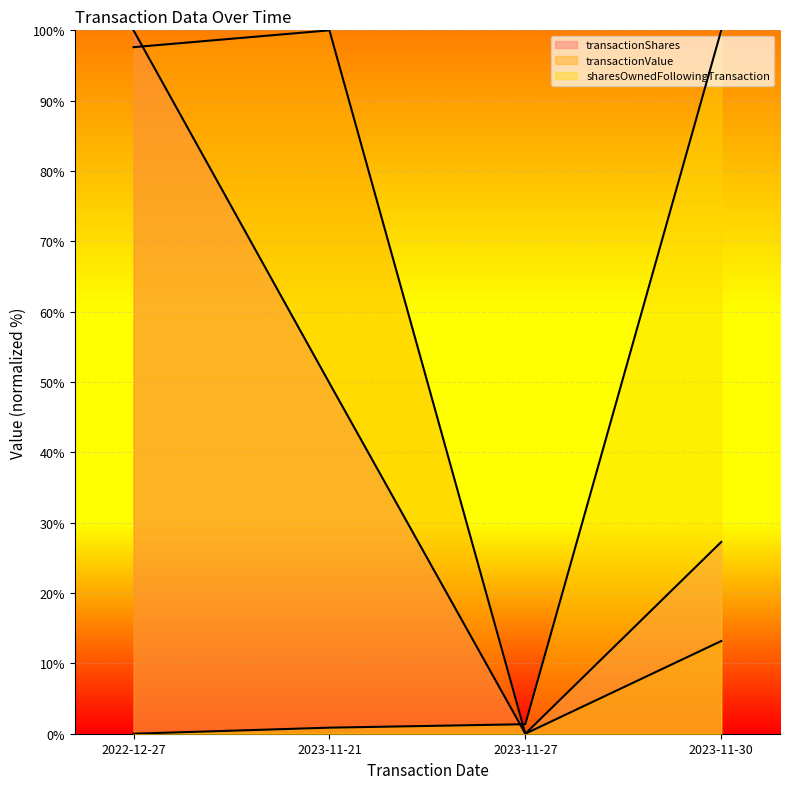

The transactionShares series shows 49.8 at 2023-11-21. True or false?

True